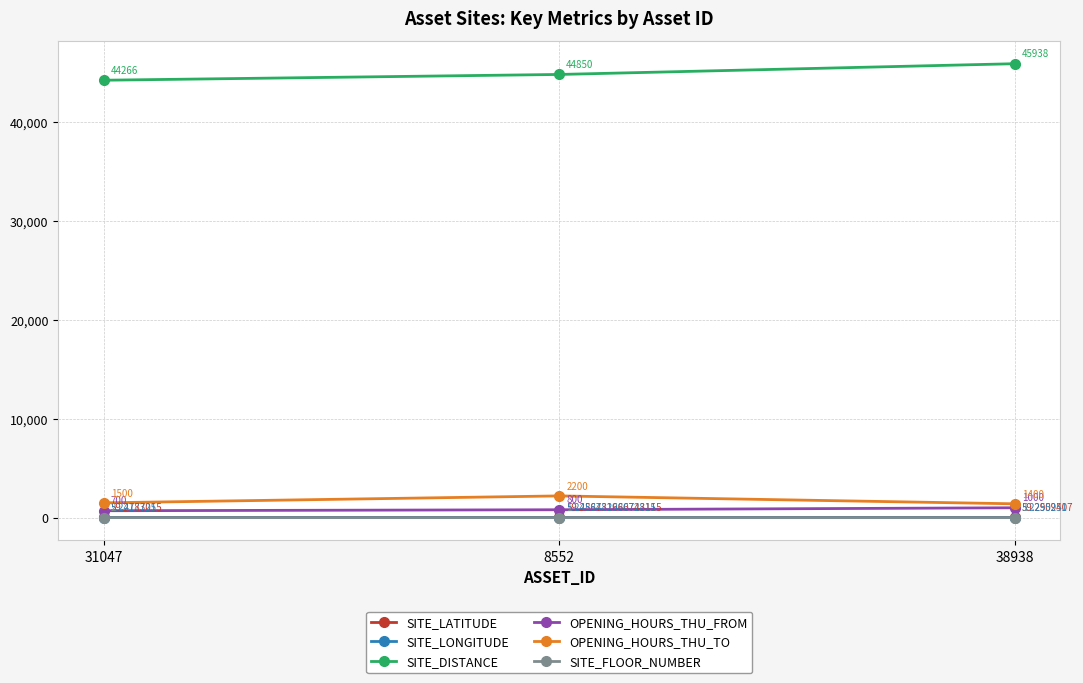

At which label is OPENING_HOURS_THU_TO closest to 1800?

31047